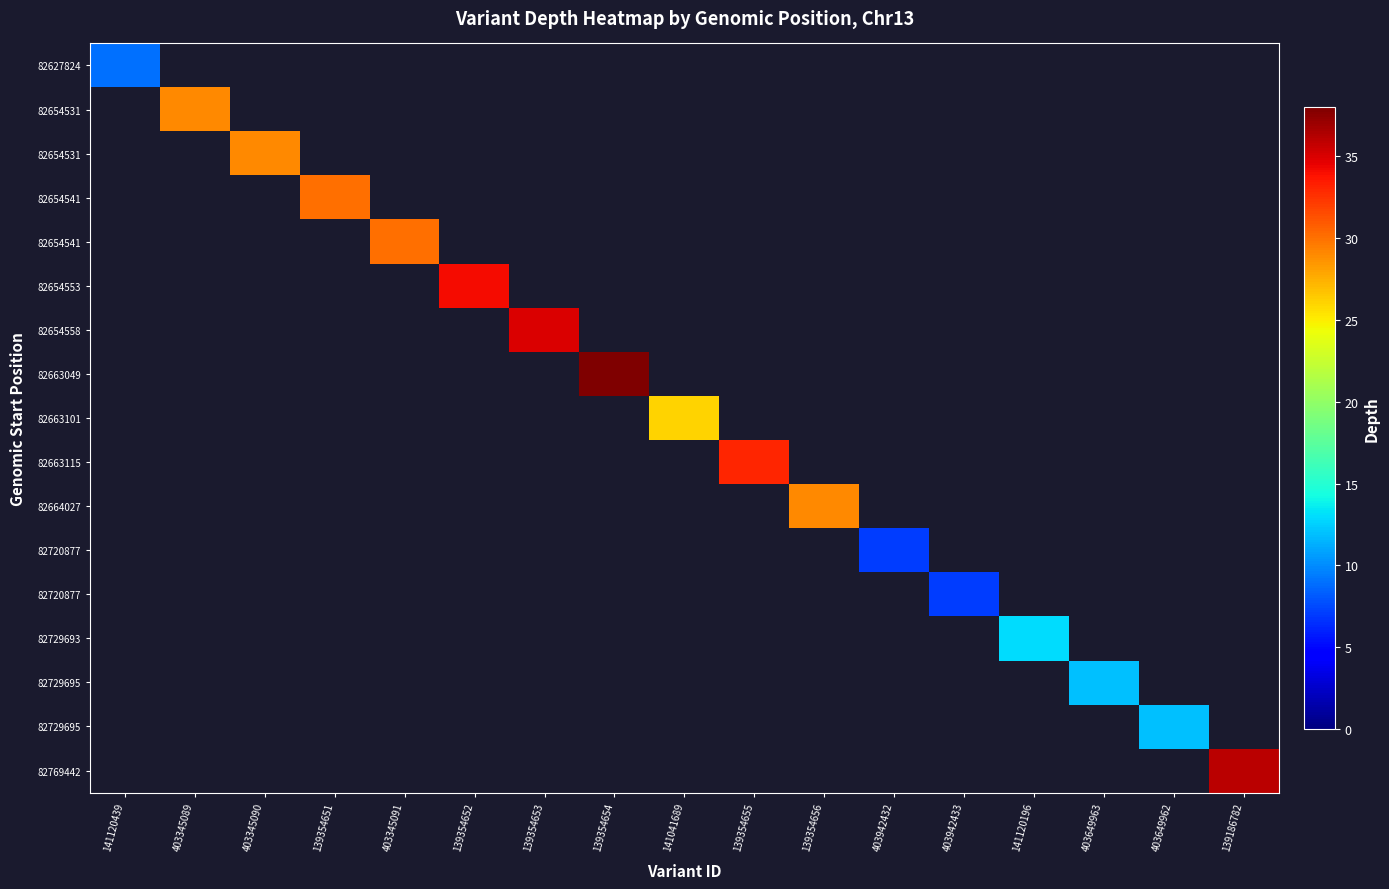

Which category has the highest value across all series?

139354654